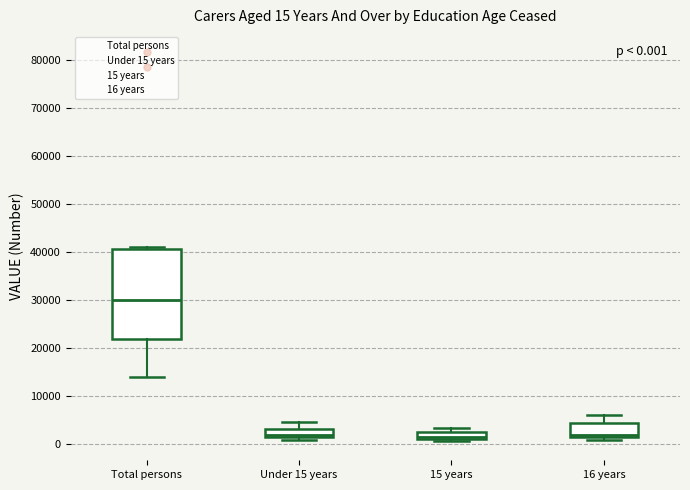

Which box is the tallest, from its lower edge to its upper edge?

Total persons